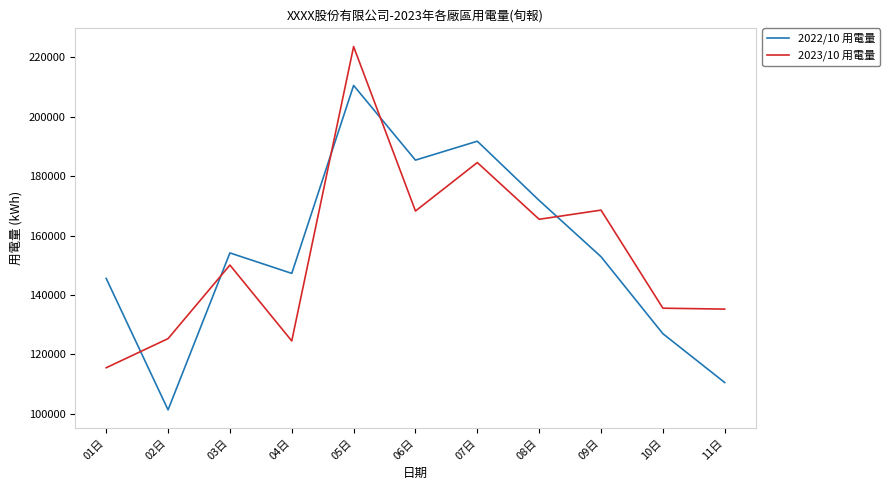

What position from the right is 06日?

6